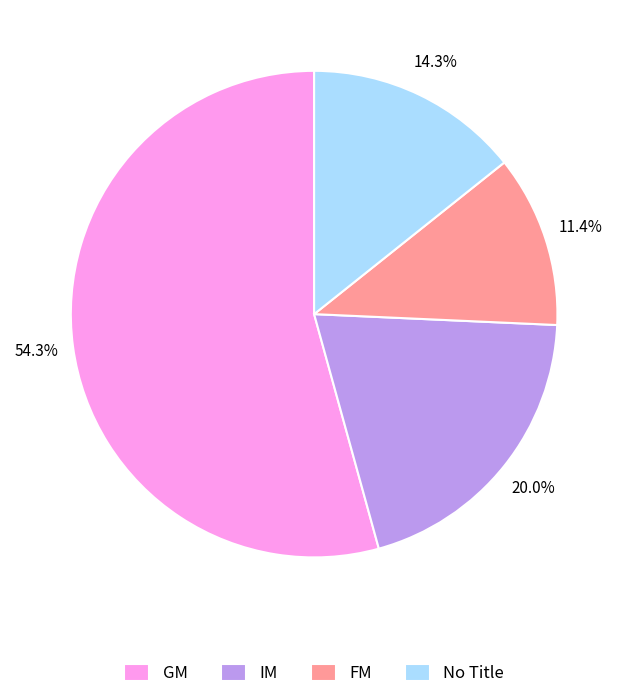

Do IM and No Title together represent more than half of the pie?

No